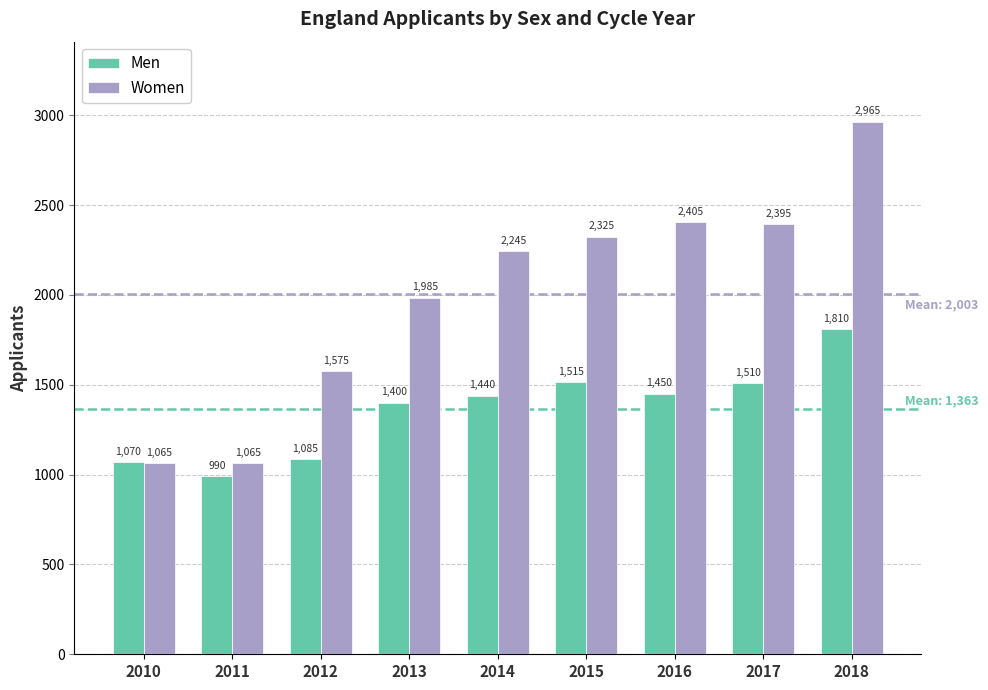

How many bars are there in each group?

2